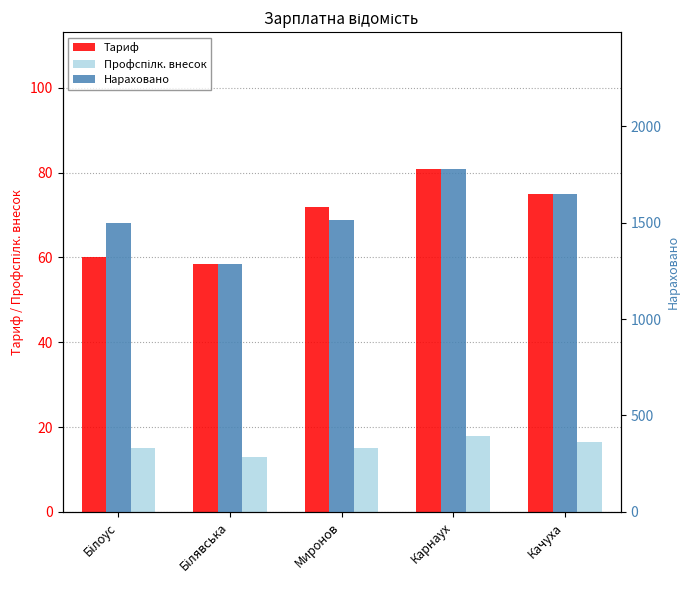

What is the value of the Профспілк. внесок bar at the 1st from the left?

15.0